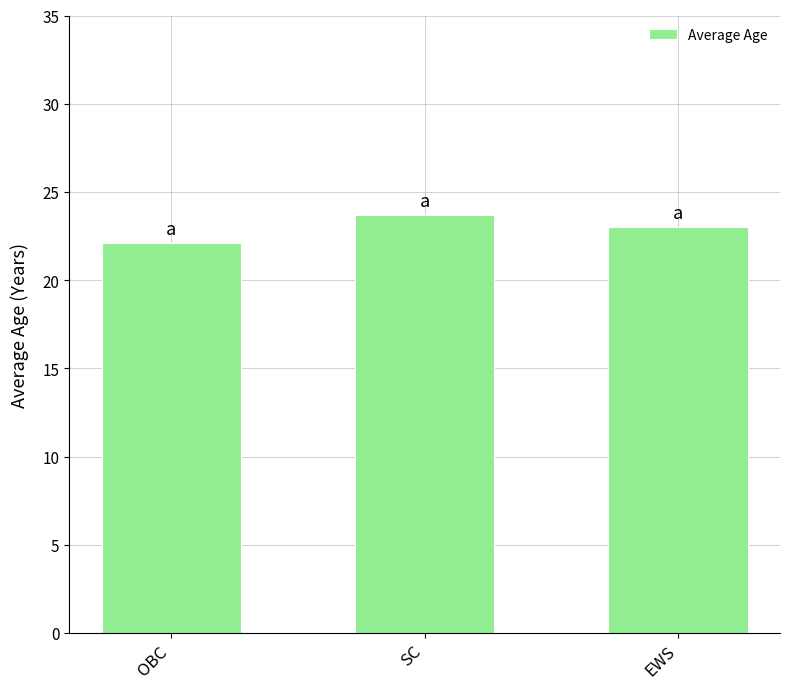

True or false: the data shows 15.1 at OBC.

False